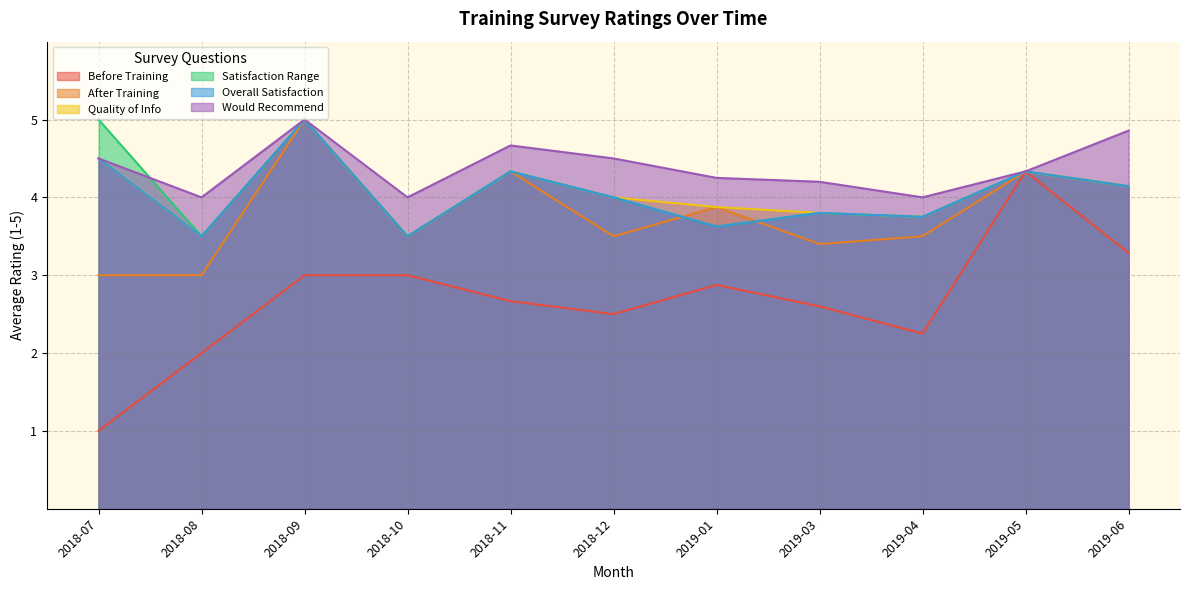

The value of Would Recommend at 2019-03 is 7.0. True or false?

False